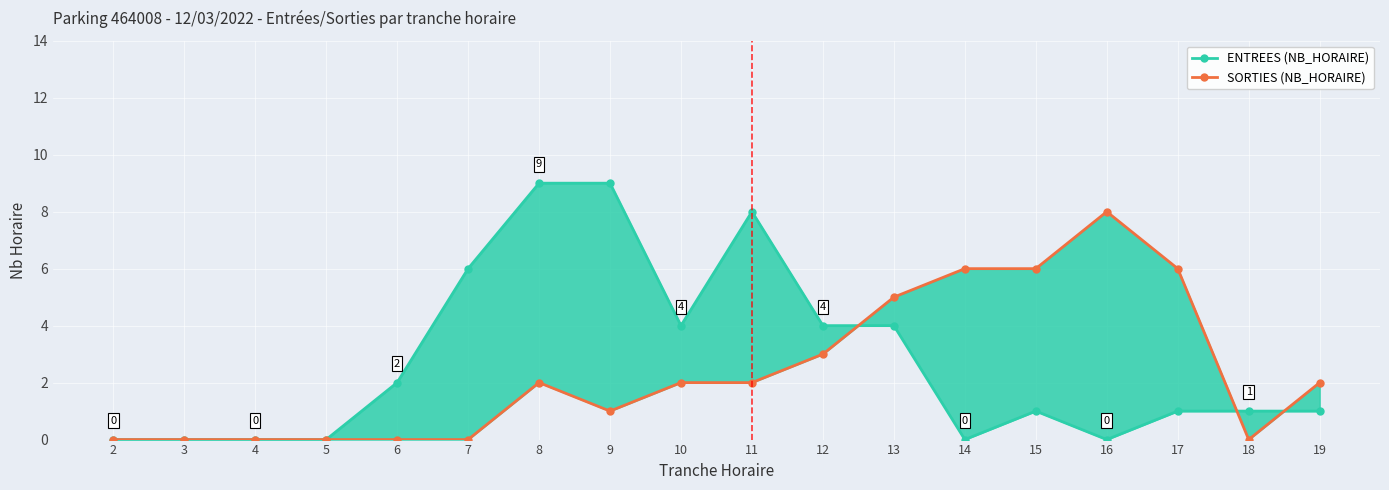

Is this an area chart (filled region under the line)?

No